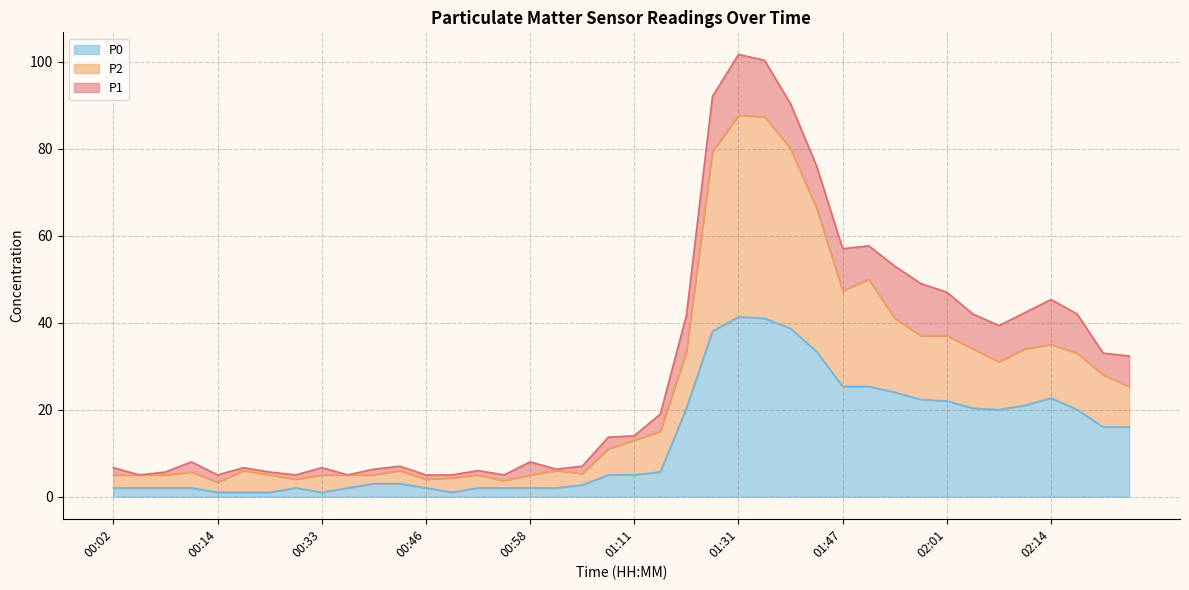

At which label does P0 first exceed 5?

01:14